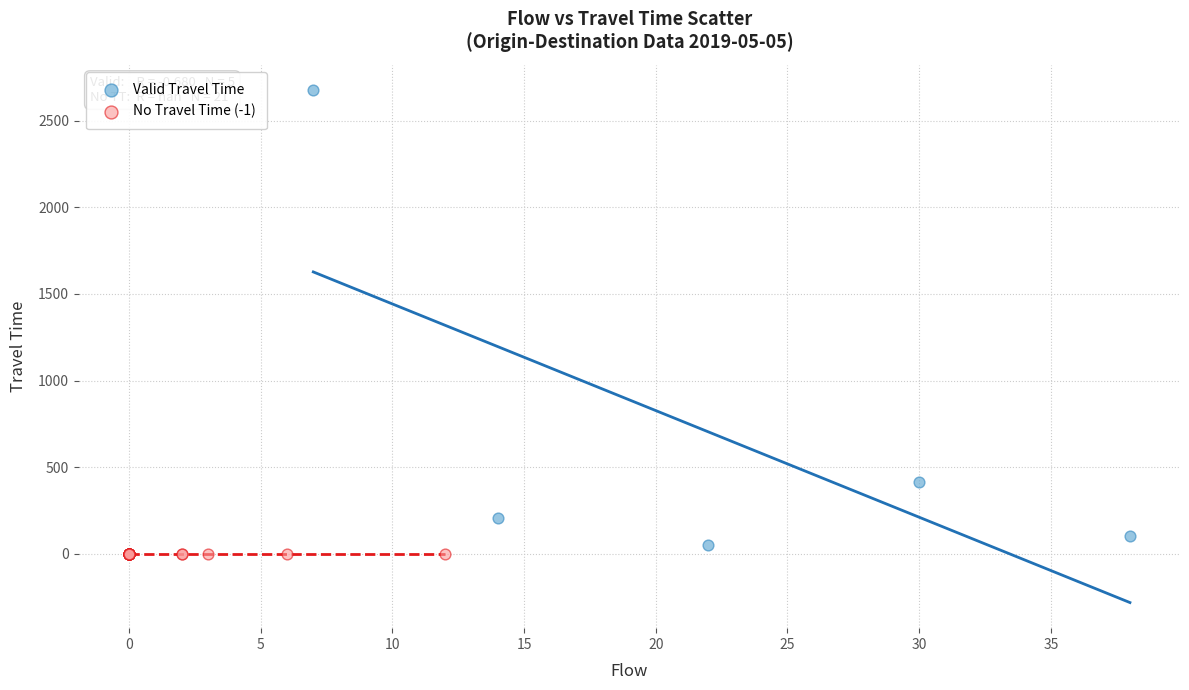

Which series reaches the minimum Y coordinate?

No Travel Time (-1)